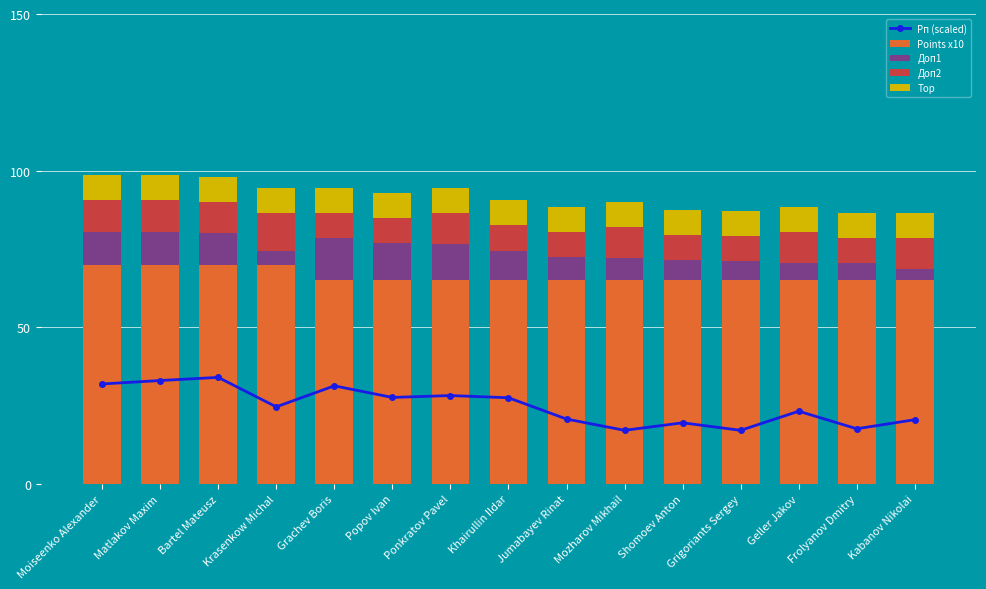

Is it true that Top equals 8.0 at Jumabayev Rinat?

True